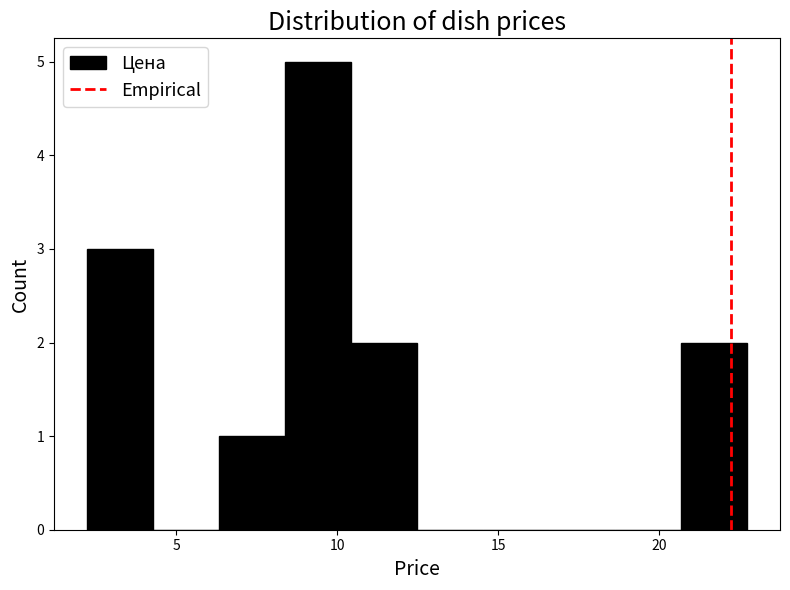

Over which range of the x-axis is the bar tallest?

8.5 to 10.5